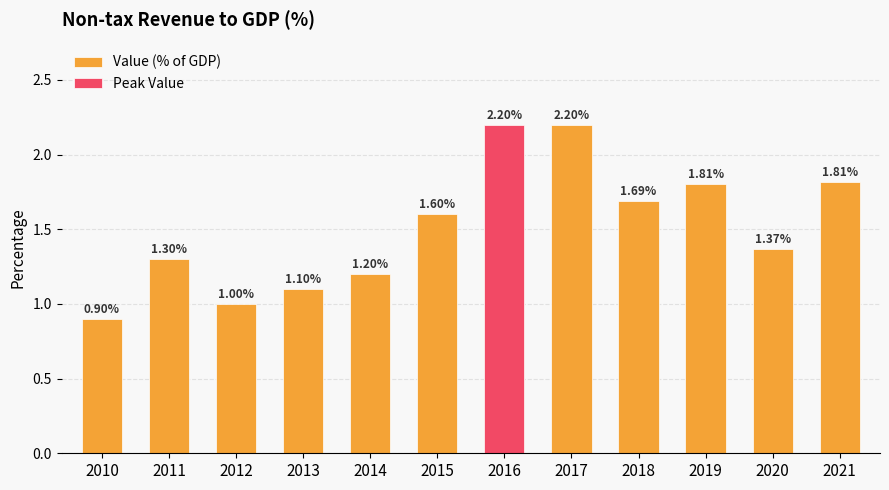

Where is the data nearest to the value 1?

2012